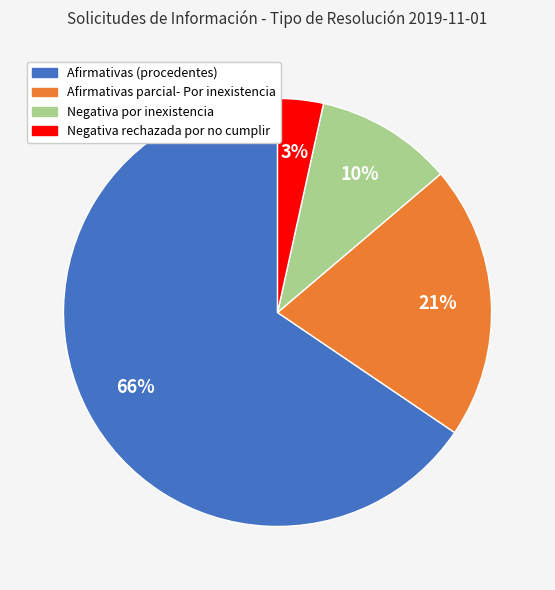

Which slice is the largest?

Afirmativas (procedentes)